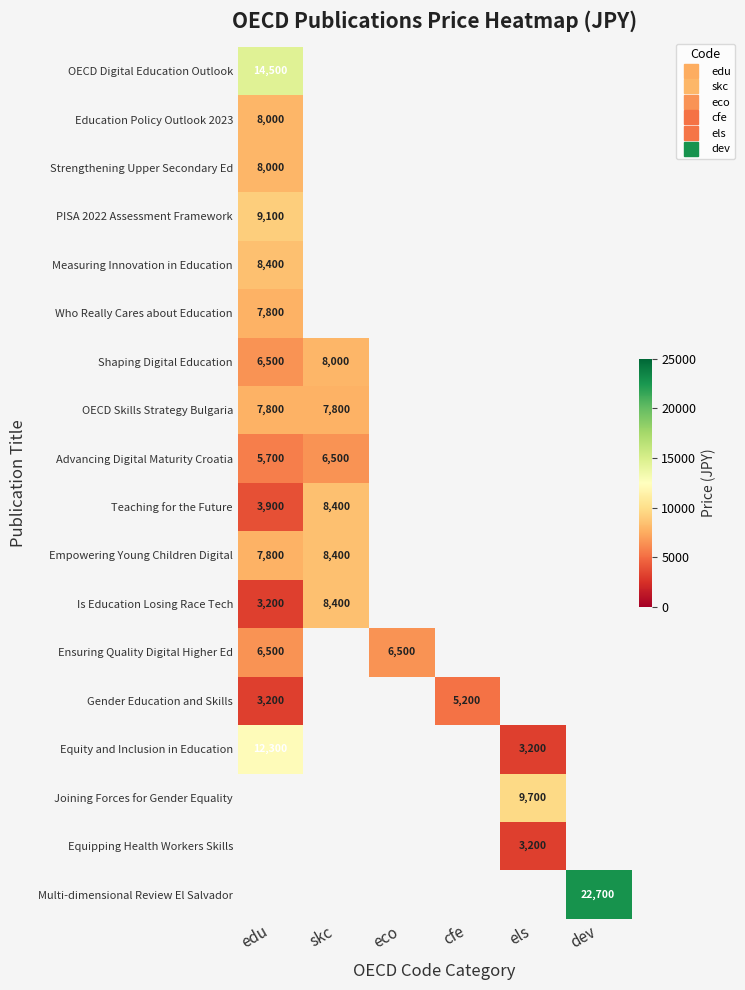

Which has a higher value, els or skc?

skc